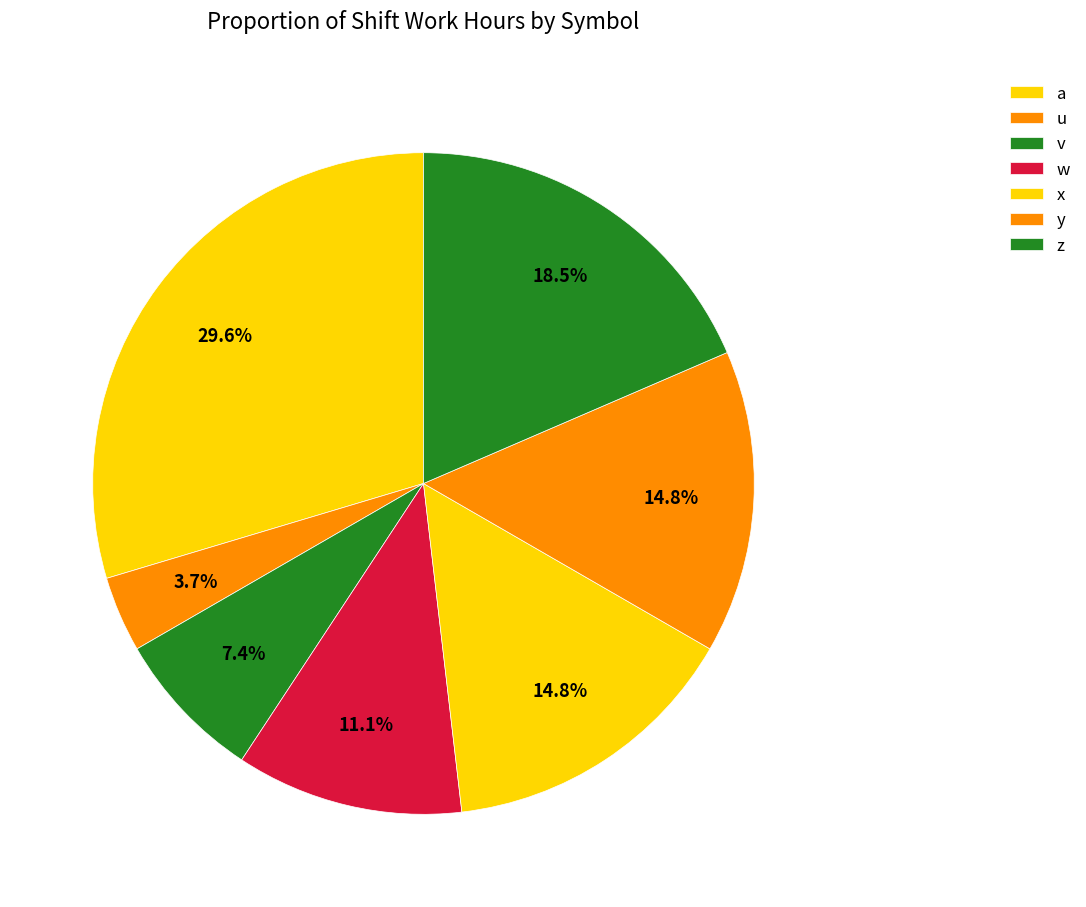

What is the ratio of the value at y to the value at w?

1.3